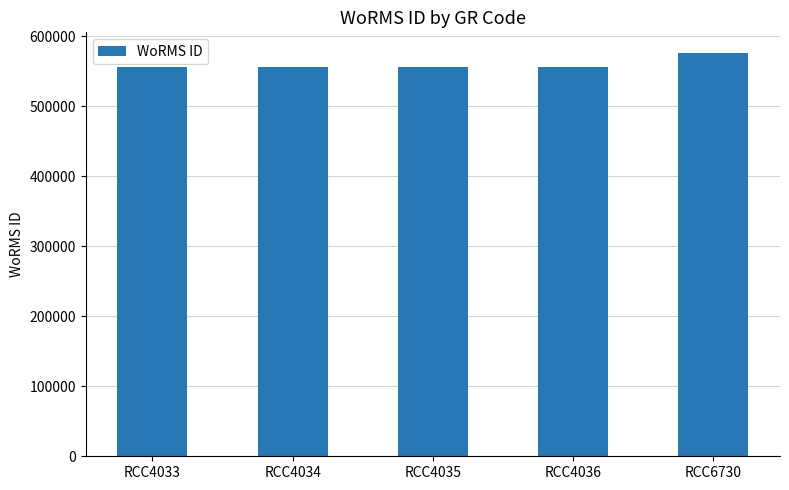

Reading left to right, list all the values displayed in this chart.

555895	555895	555895	555895	576682